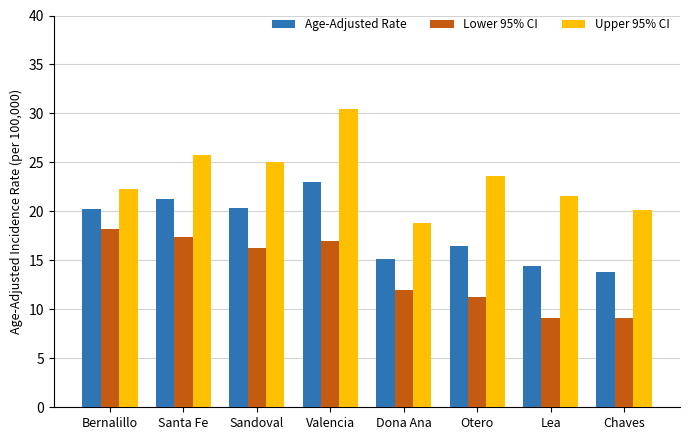

At which label does Age-Adjusted Rate first exceed 20?

Bernalillo